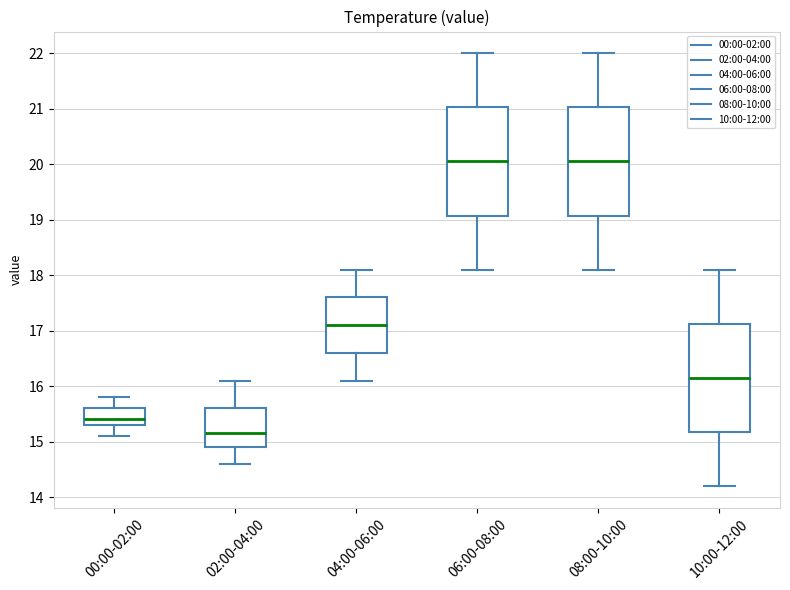

Which box has the lowest median line?

02:00-04:00